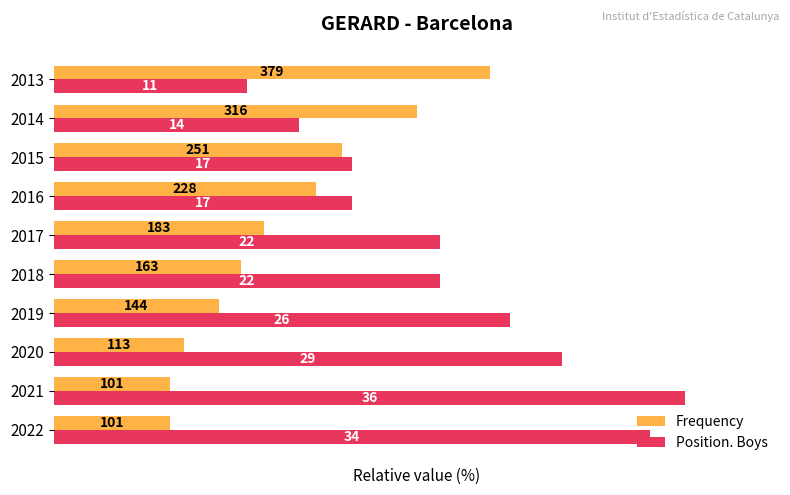

What are all the series names shown in the legend?

Frequency, Position. Boys